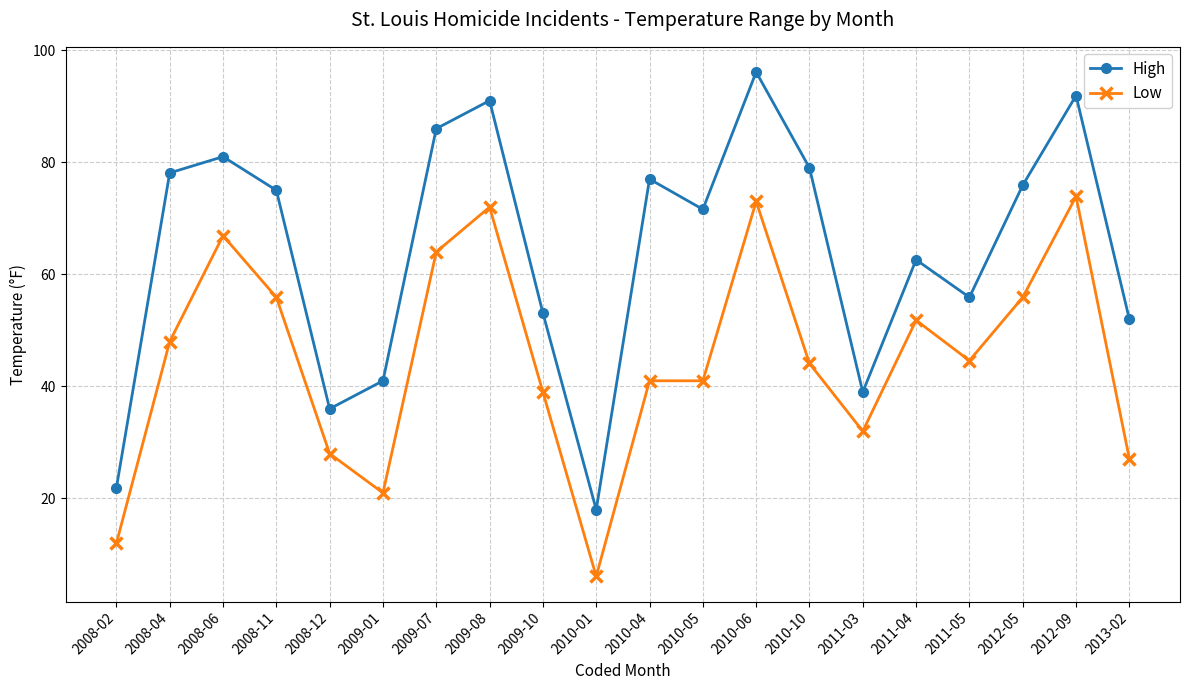

What is the sum of the Low values at 2008-12 and 2011-03?

60.0